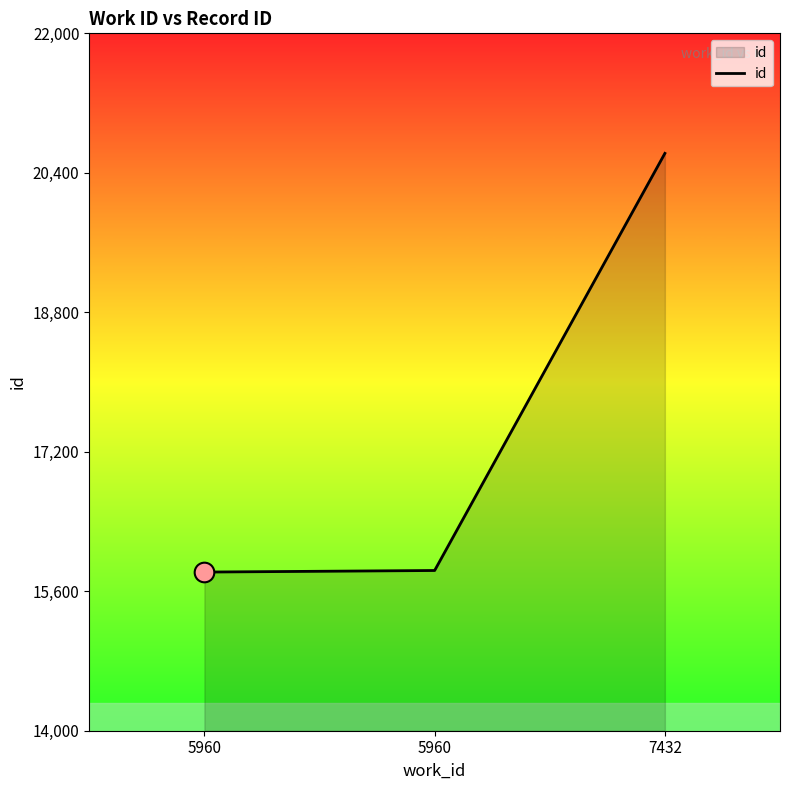

Count the number of categories in the chart.

3